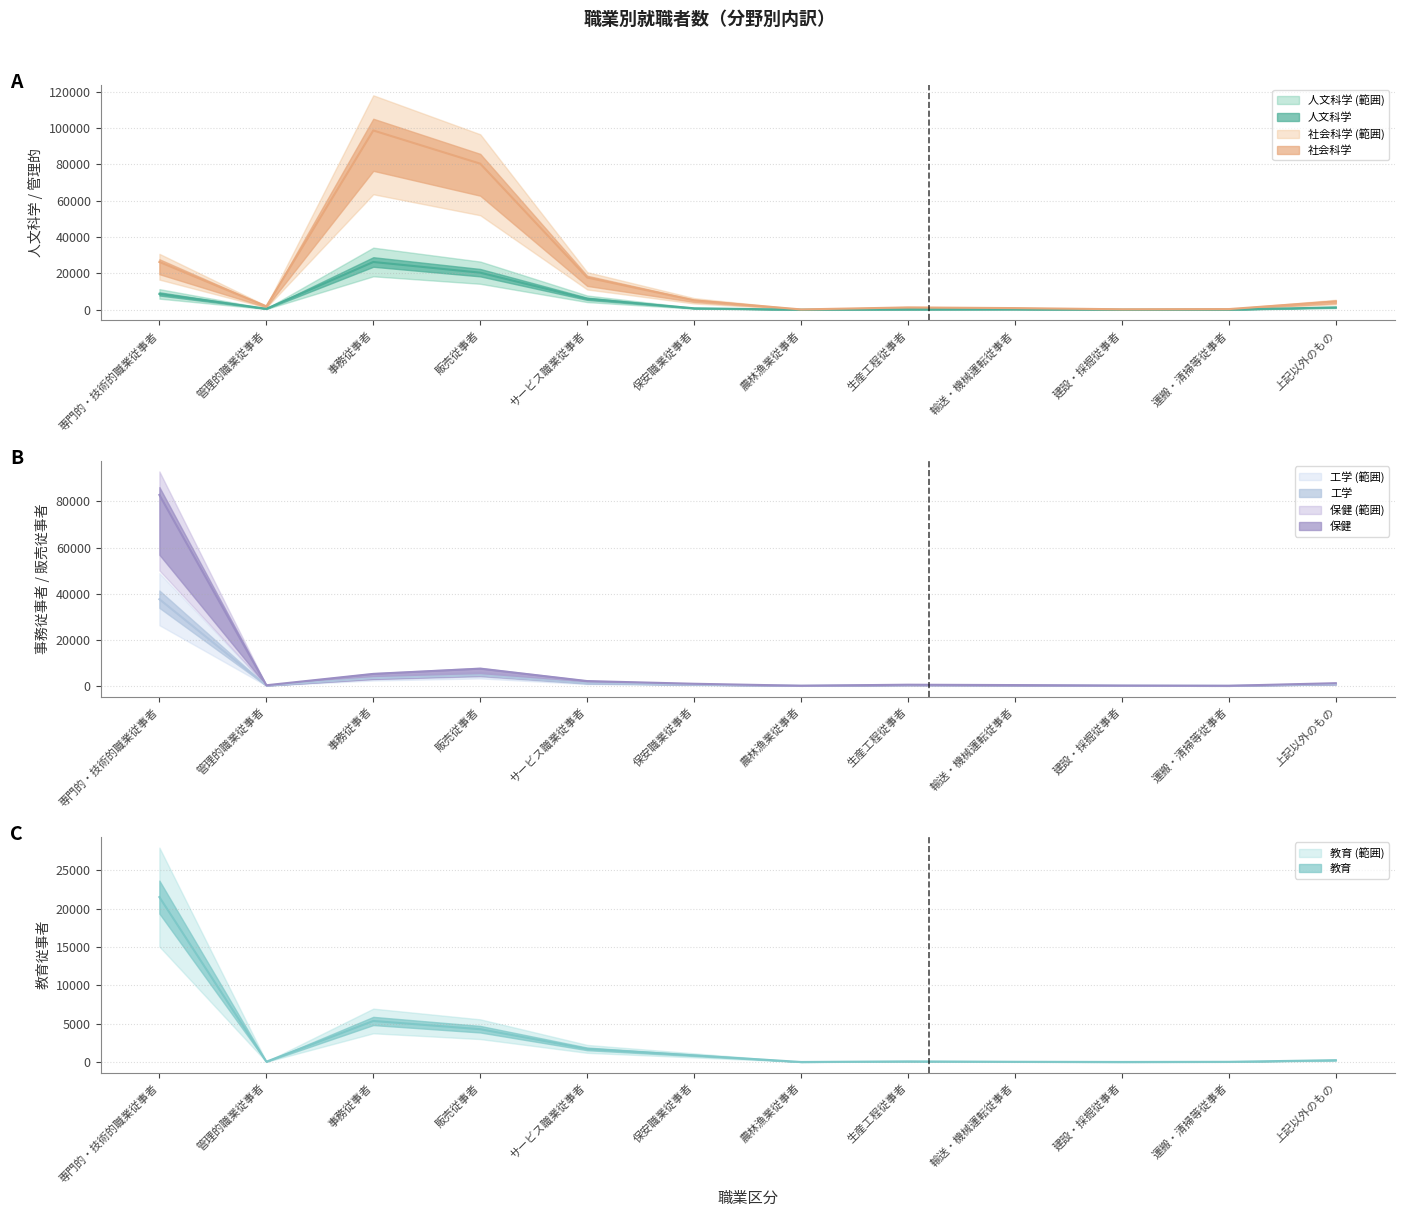

How many categories are shown in the chart?

12